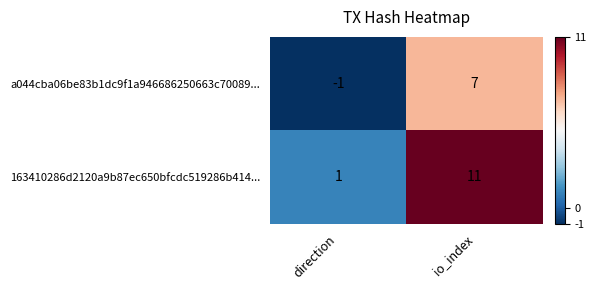

List the series in order of their peak value, highest first.

163410286d2120a9b87ec650bfcdc519286b414..., a044cba06be83b1dc9f1a946686250663c70089...